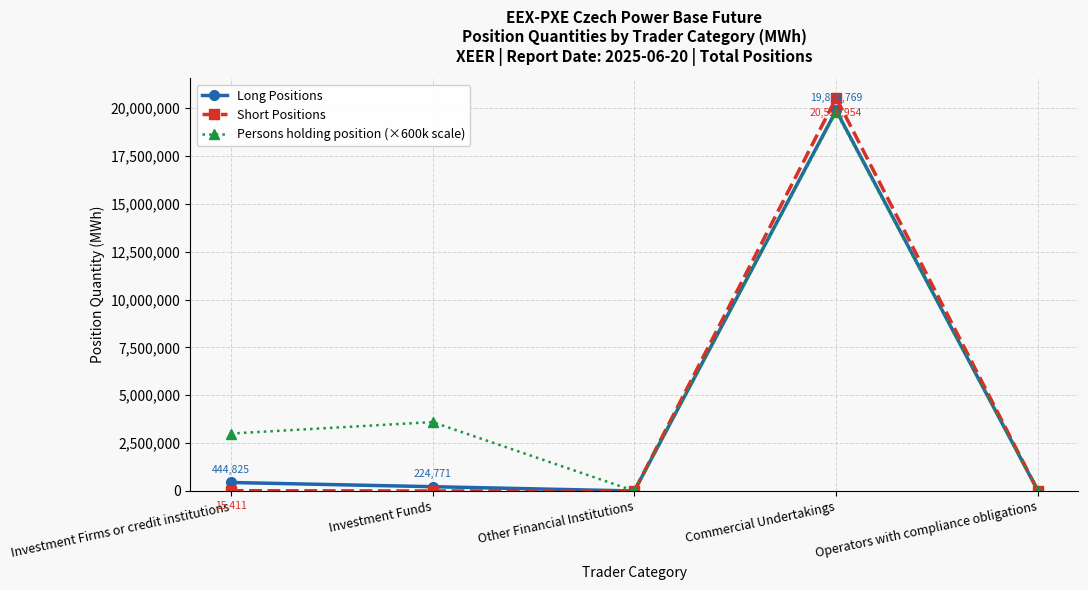

Is it true that Short Positions equals 36521897 at Commercial Undertakings?

False